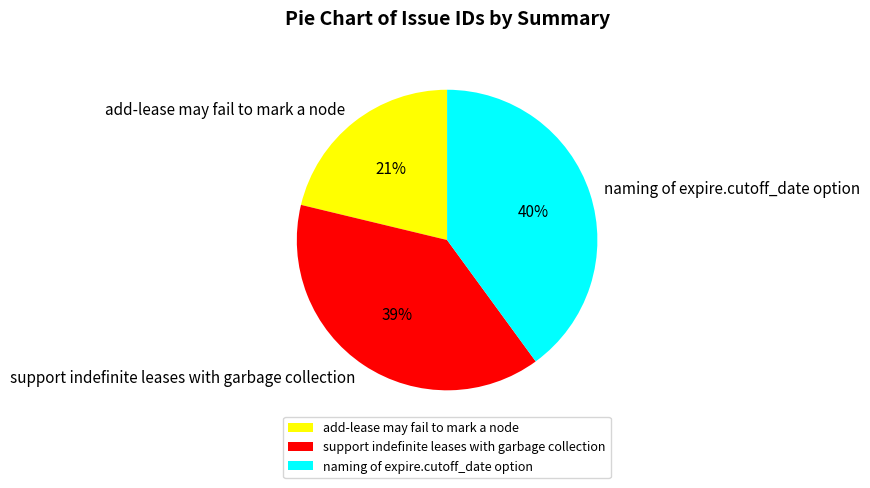

Which has a higher value, naming of expire.cutoff_date option or add-lease may fail to mark a node?

naming of expire.cutoff_date option